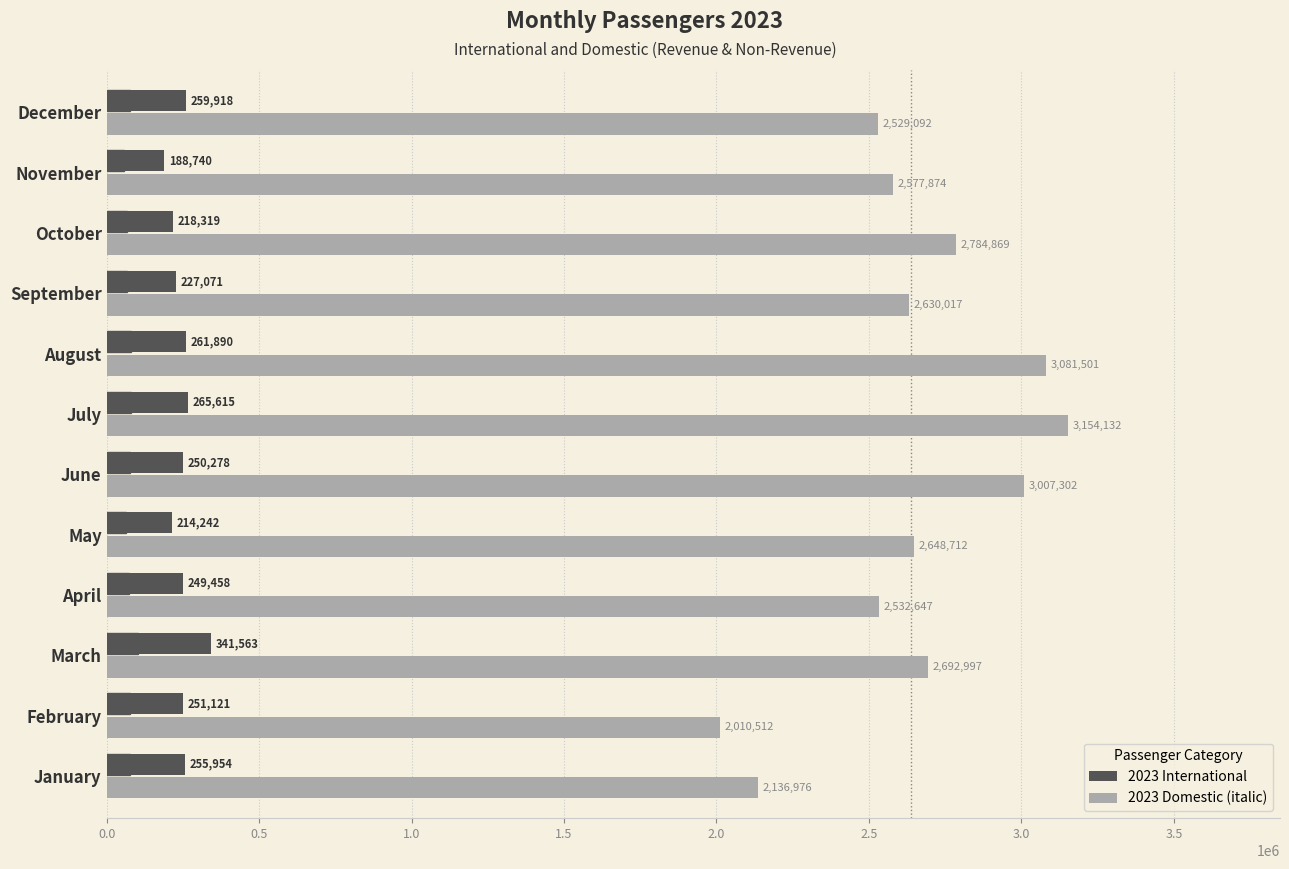

What is the maximum value for 2023 International?

341563